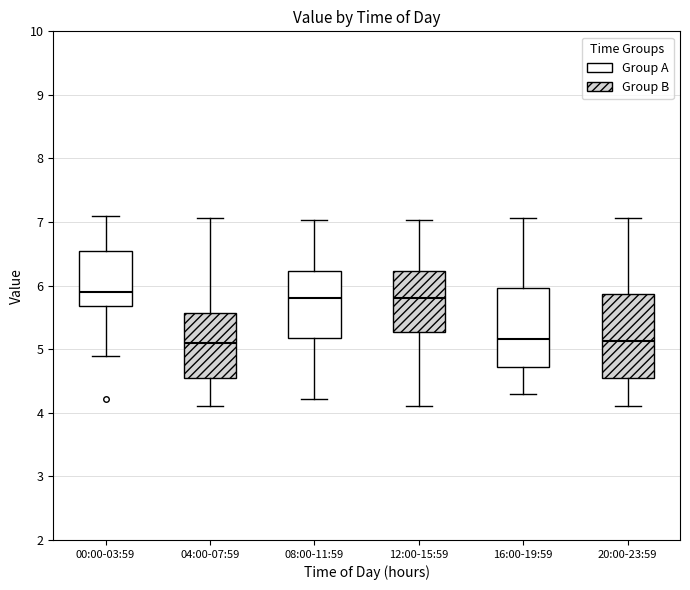

Reading left to right, read every box against the y-axis: the position of its median line, the range the box covers, and the ends of its whiskers. The values are not printed on the chart, so give them approximately, as read against the axis.

00:00-03:59: median 5.9, box 5.7 to 6.6, whiskers 4.9 to 7.1
04:00-07:59: median 5.1, box 4.6 to 5.6, whiskers 4.1 to 7.1
08:00-11:59: median 5.8, box 5.2 to 6.2, whiskers 4.2 to 7.0
12:00-15:59: median 5.8, box 5.3 to 6.2, whiskers 4.1 to 7.0
16:00-19:59: median 5.2, box 4.7 to 6.0, whiskers 4.3 to 7.1
20:00-23:59: median 5.1, box 4.6 to 5.9, whiskers 4.1 to 7.1